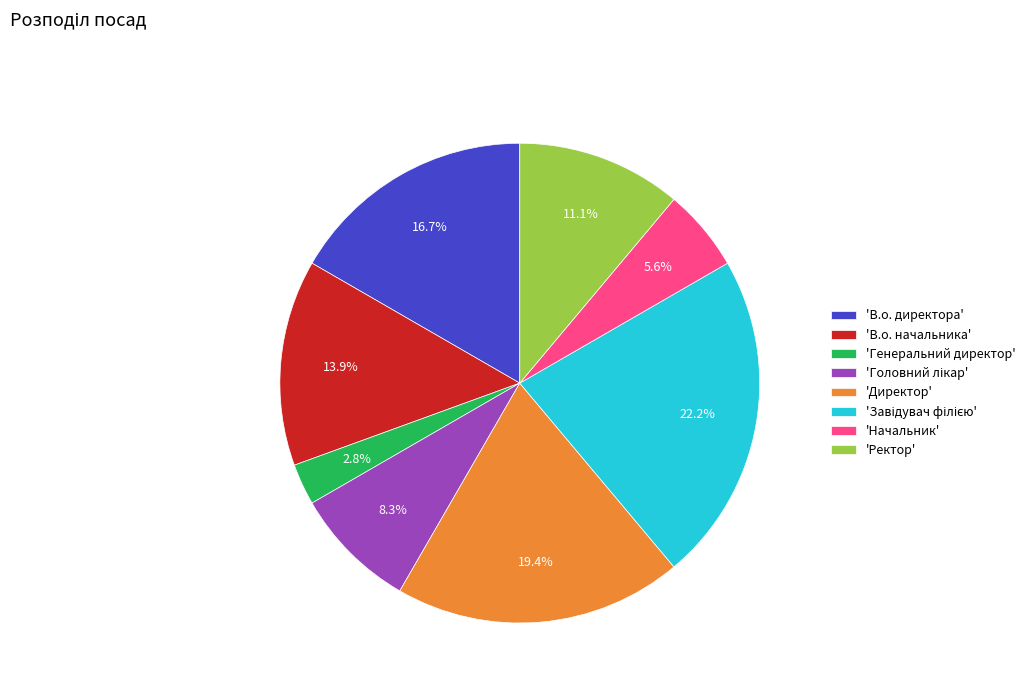

Does 'Генеральний директор' represent more than half of the total?

No